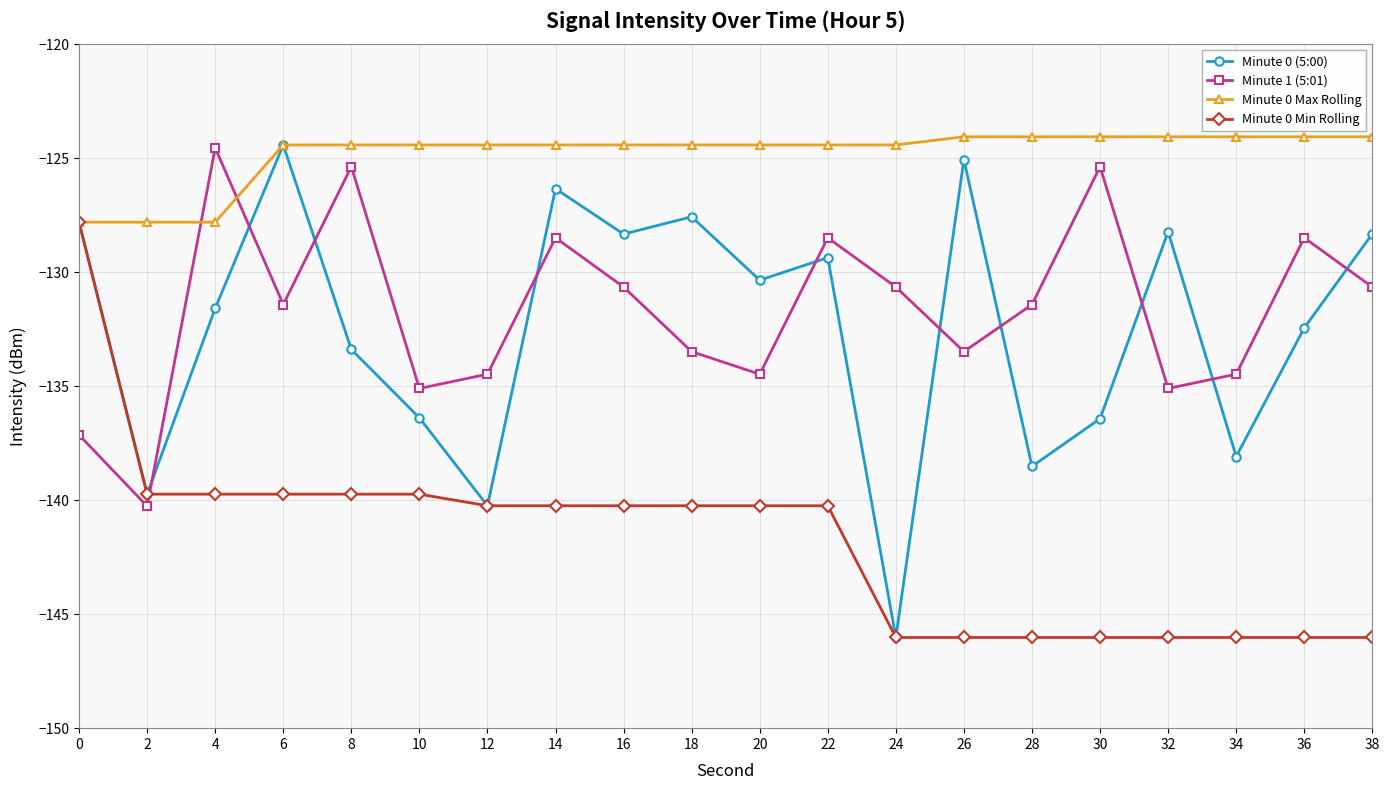

Count the number of categories in the chart.

20